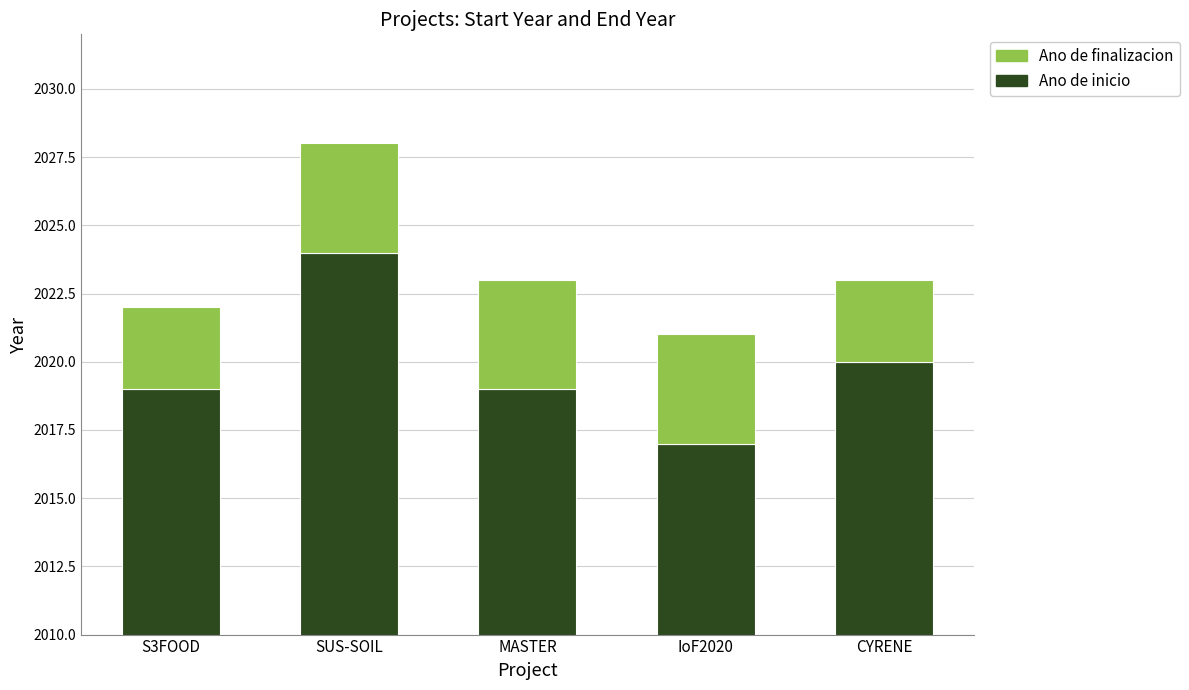

Which series has the widest spread of values?

Ano de inicio